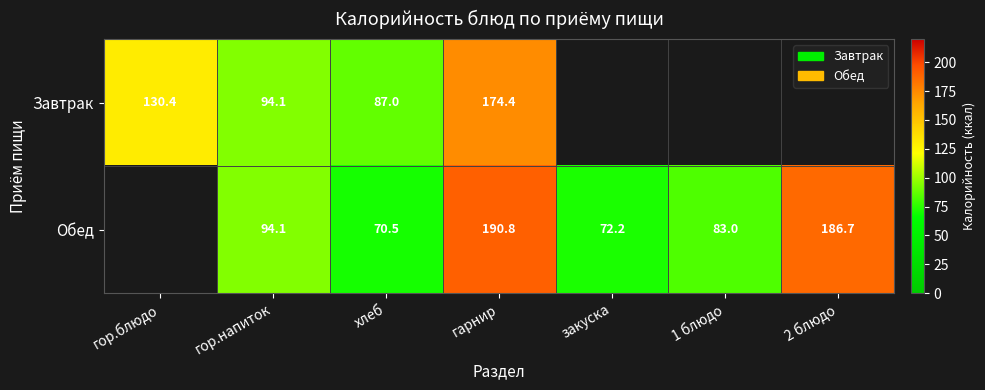

Between гор.напиток and гарнир, which series saw the biggest shift?

Обед